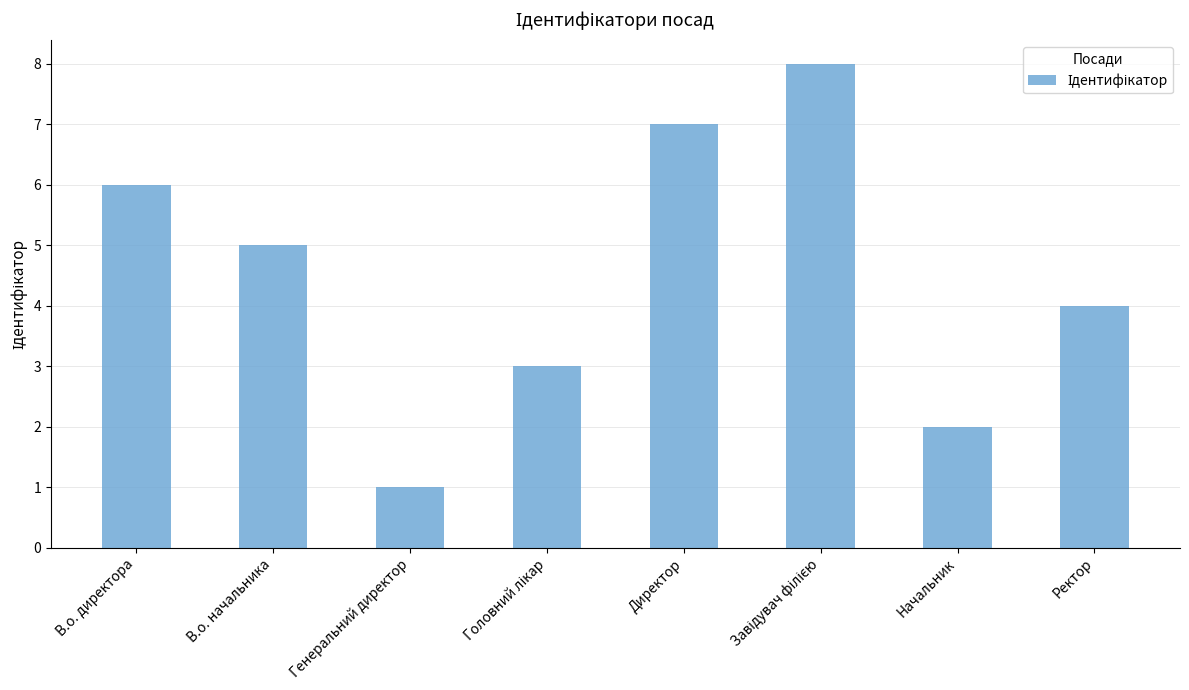

What is the greatest value displayed?

8